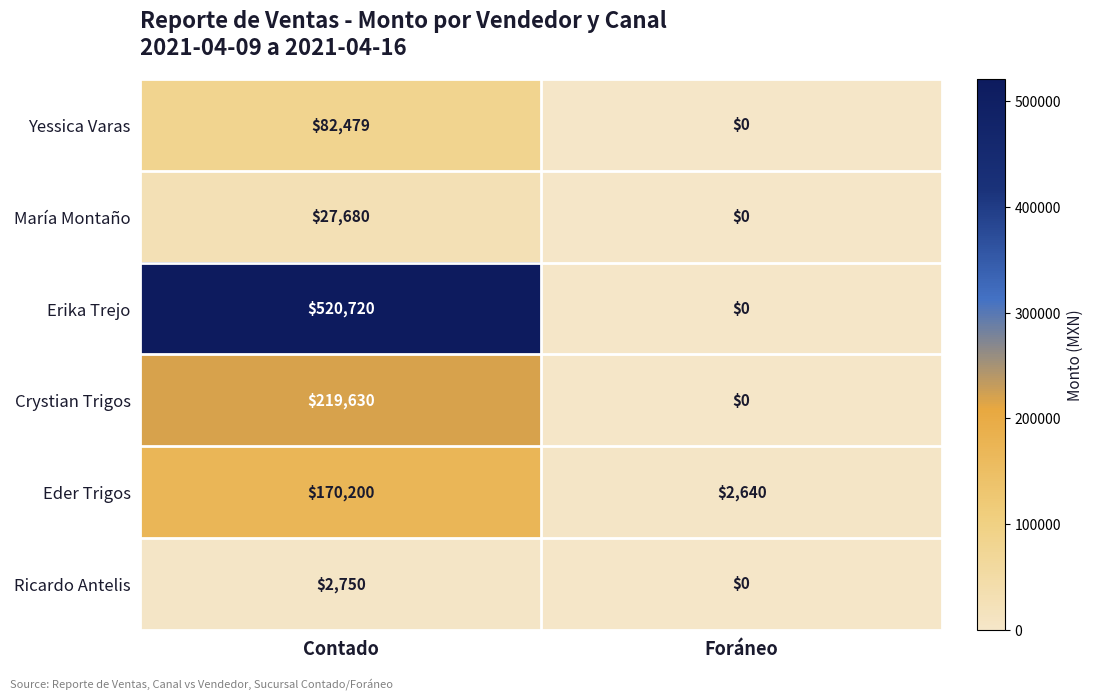

The María Montaño series shows 10781 at Foráneo. True or false?

False